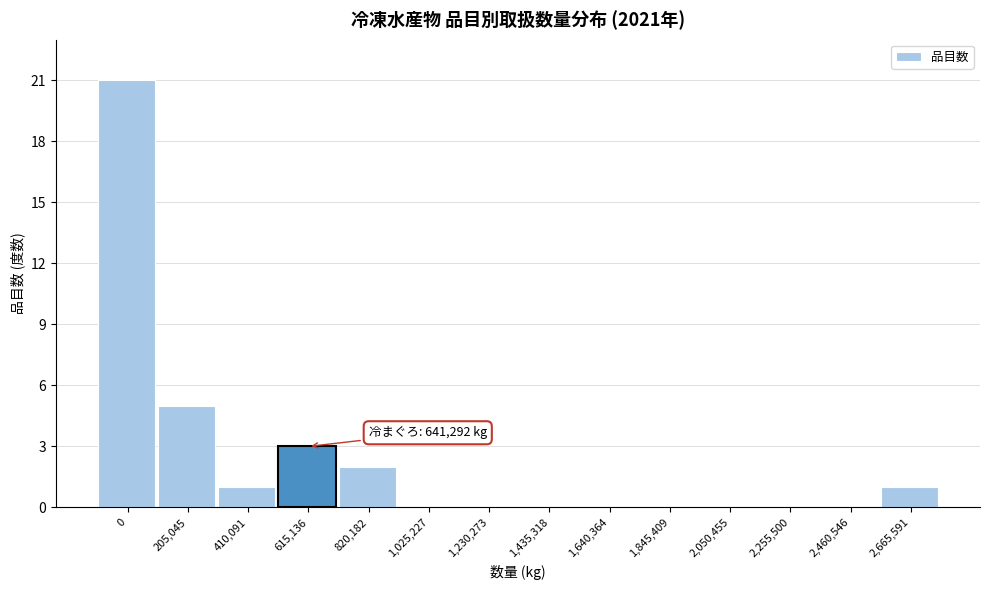

Reading left to right, what are all the values shown in this chart?

0=21	205,045=5	410,091=1	615,136=3	820,182=2	1,025,227=0	1,230,273=0	1,435,318=0	1,640,364=0	1,845,409=0	2,050,455=0	2,255,500=0	2,460,546=0	2,665,591=1